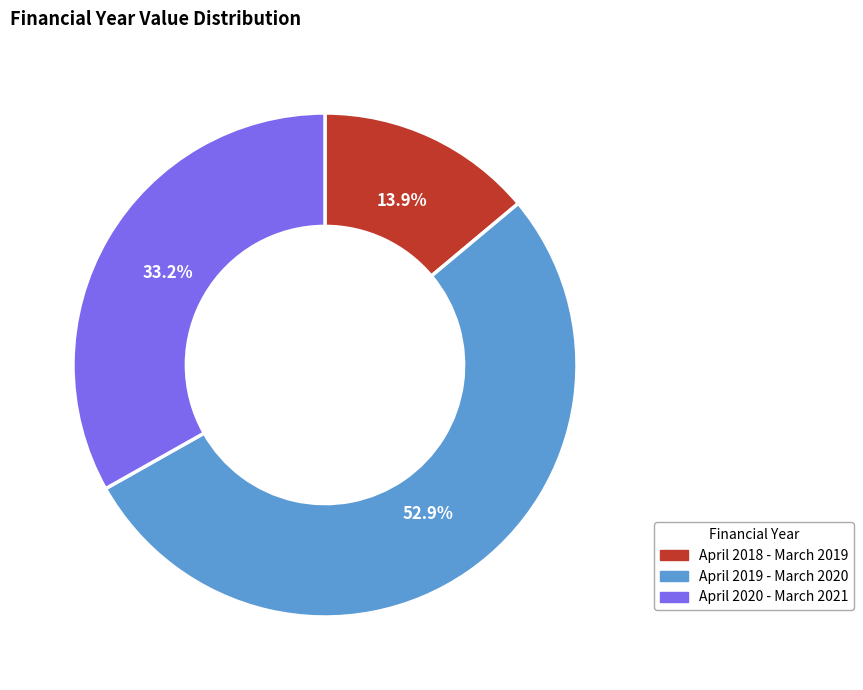

The April 2019 - March 2020 slice represents 38% of the pie. True or false?

False